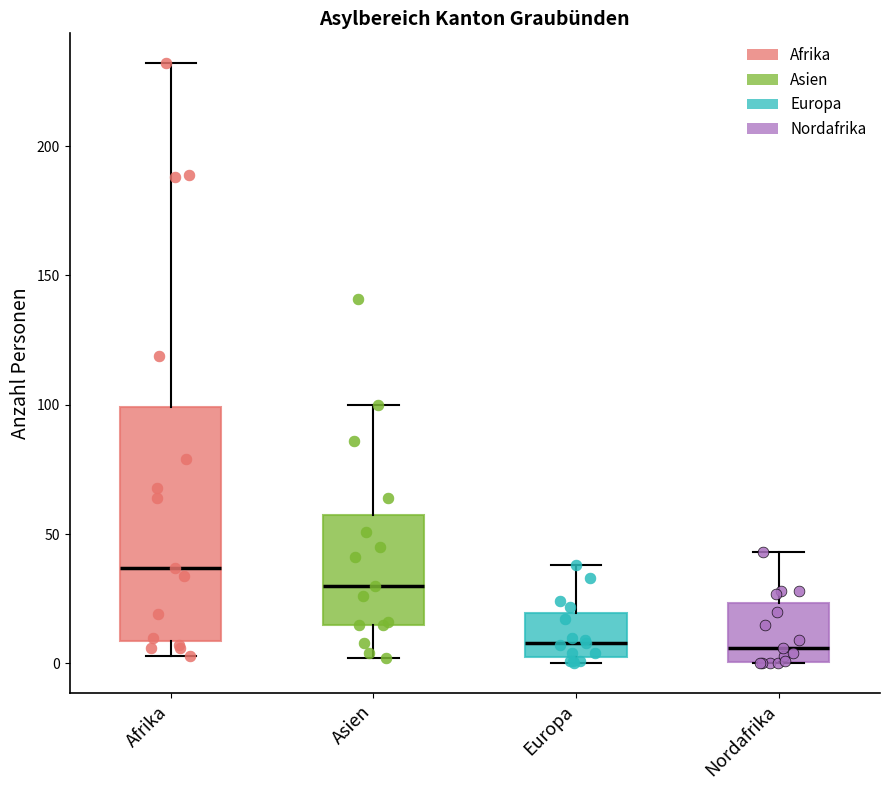

Reading left to right, transcribe this box plot: for each box, give where its median line is, the range the box spans, and where its two whiskers end, as read against the y-axis. The values are not printed on the chart, so give them approximately, as read against the axis.

Afrika: median 35, box 10 to 100, whiskers 5 to 230
Asien: median 30, box 15 to 60, whiskers 0 to 100
Europa: median 10, box 5 to 20, whiskers 0 to 40
Nordafrika: median 5, box 0 to 25, whiskers 0 to 45